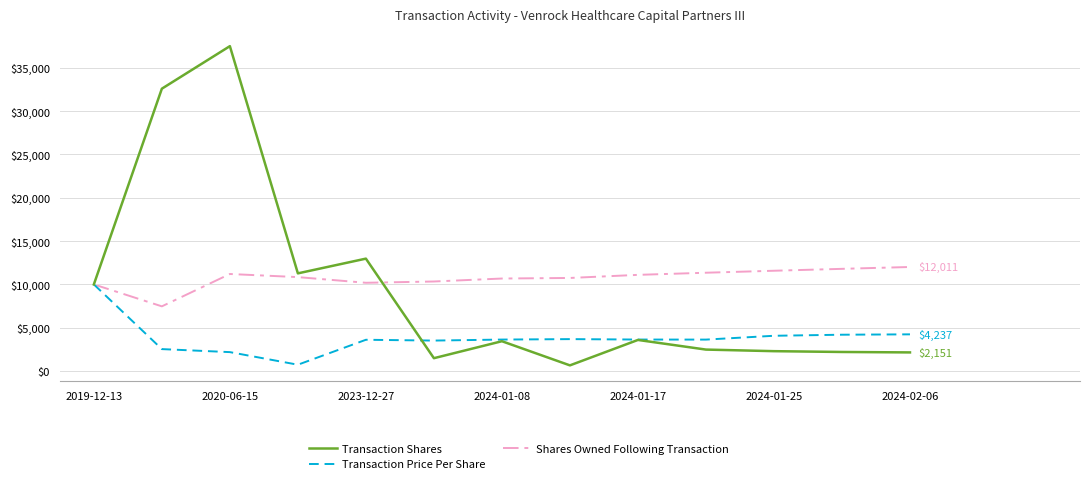

What is the greatest value displayed?

37500.0